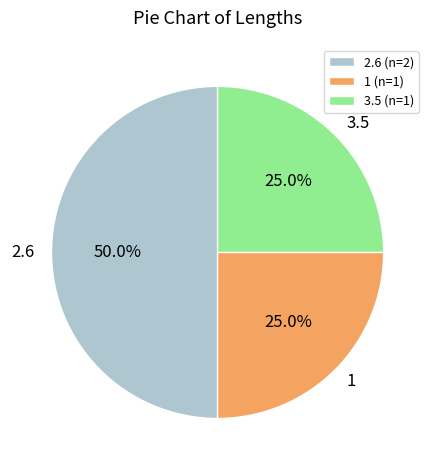

Which has a higher value, 2.6 or 1?

2.6